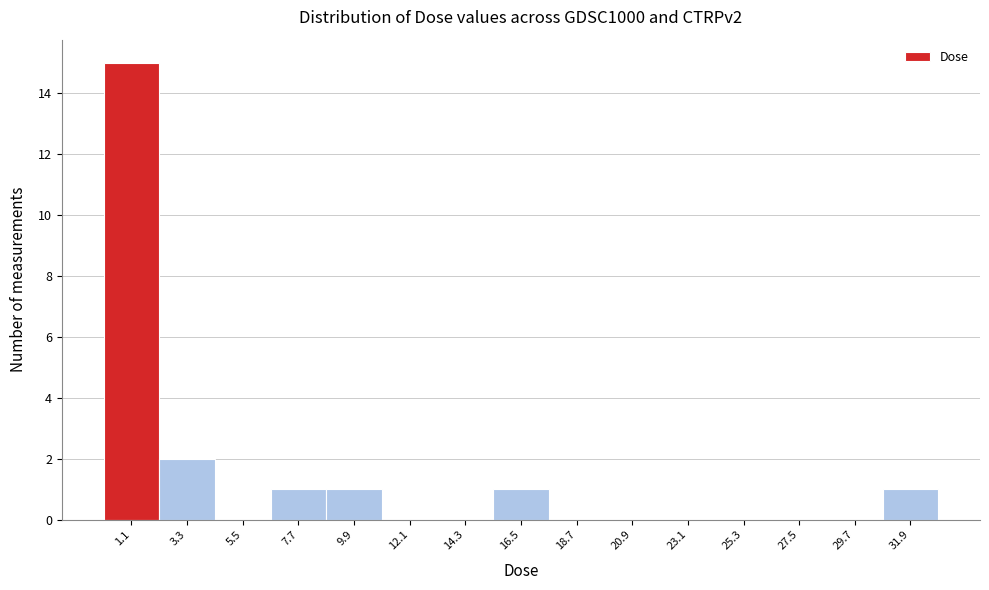

Reading left to right, list every bar in this chart as the range it spans on the x-axis followed by its height. Neither the bar edges nor the heights are printed on the chart, so give them approximately, as read against the axes.

0.0 to 2.0: 15
2.0 to 4.5: 2
4.5 to 6.5: 0
6.5 to 9.0: 1
9.0 to 11.0: 1
11.0 to 13.0: 0
13.0 to 15.5: 0
15.5 to 17.5: 1
17.5 to 20.0: 0
20.0 to 22.0: 0
22.0 to 24.0: 0
24.0 to 26.5: 0
26.5 to 28.5: 0
28.5 to 31.0: 0
31.0 to 33.0: 1